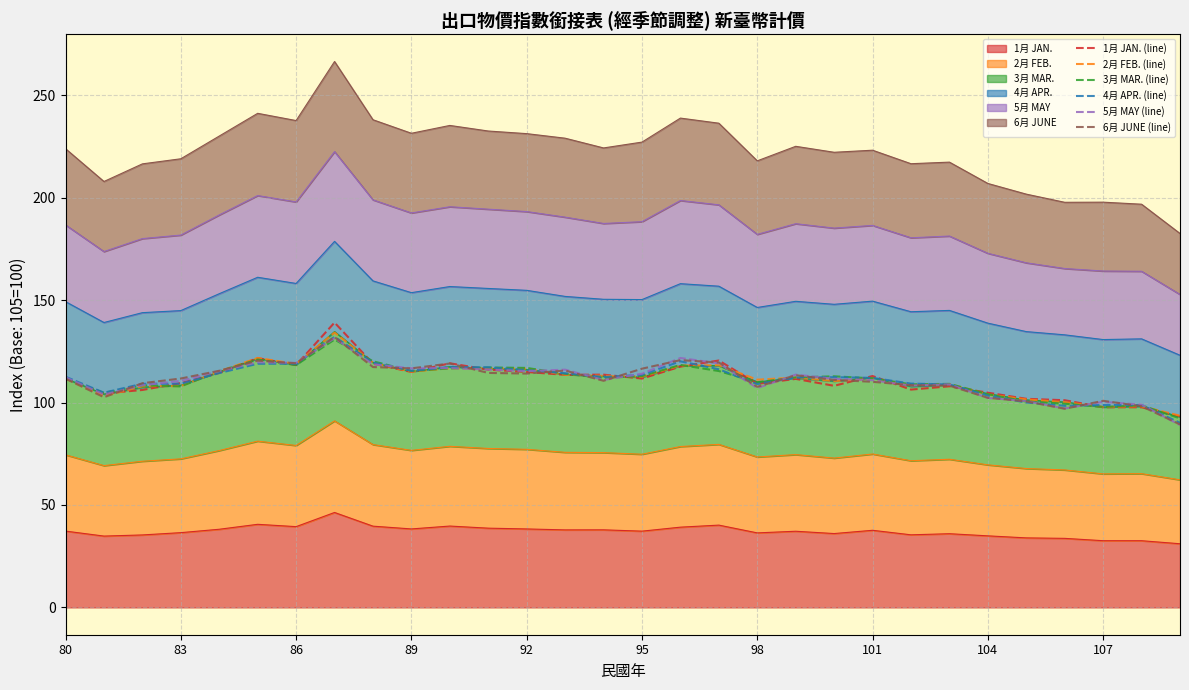

Reading right to left, list all the values displayed in this chart.

1月 JAN. (line): 93.2	97.7	97.7	101.1	101.8	104.8	108.0	106.3	113.0	108.2	111.6	109.2	120.5	117.5	111.7	113.6	113.5	114.9	116.1	119.2	115.0	119.0	139.1	118.3	121.7	114.5	109.5	106.2	104.5	111.8
2月 FEB. (line): 93.6	98.2	97.9	100.2	101.5	104.0	109.0	108.5	111.7	110.5	112.2	111.2	118.2	118.1	112.6	113.1	113.6	116.6	116.7	116.8	115.0	119.5	134.1	118.8	121.8	115.2	108.1	107.9	103.2	111.7
3月 MAR. (line): 92.3	98.6	97.9	99.4	100.5	104.1	109.1	108.9	111.8	112.8	112.3	109.9	115.4	118.4	112.9	112.0	114.0	116.9	117.1	116.7	115.4	120.2	130.8	118.3	121.0	115.3	107.9	108.4	104.8	111.7
4月 APR. (line): 90.1	98.8	98.8	98.4	100.0	103.4	108.8	109.3	112.0	112.4	112.2	109.0	116.3	120.1	113.5	112.5	114.3	115.9	117.2	117.3	115.5	119.5	132.1	119.0	119.0	114.4	109.2	109.2	104.8	112.6
5月 MAY (line): 89.0	99.0	100.4	97.1	100.7	102.3	108.9	108.3	110.9	111.6	113.7	107.1	119.2	121.8	114.1	111.0	116.1	115.3	116.1	116.8	116.7	118.7	131.4	119.4	119.7	115.4	110.6	108.5	103.9	112.3
6月 JUNE (line): 89.3	98.2	100.9	97.0	100.6	102.3	108.3	108.5	110.1	111.0	113.3	107.7	119.6	120.7	116.5	110.6	115.6	114.2	114.5	119.1	116.7	117.3	132.0	119.2	120.5	115.5	111.8	109.5	102.6	111.7